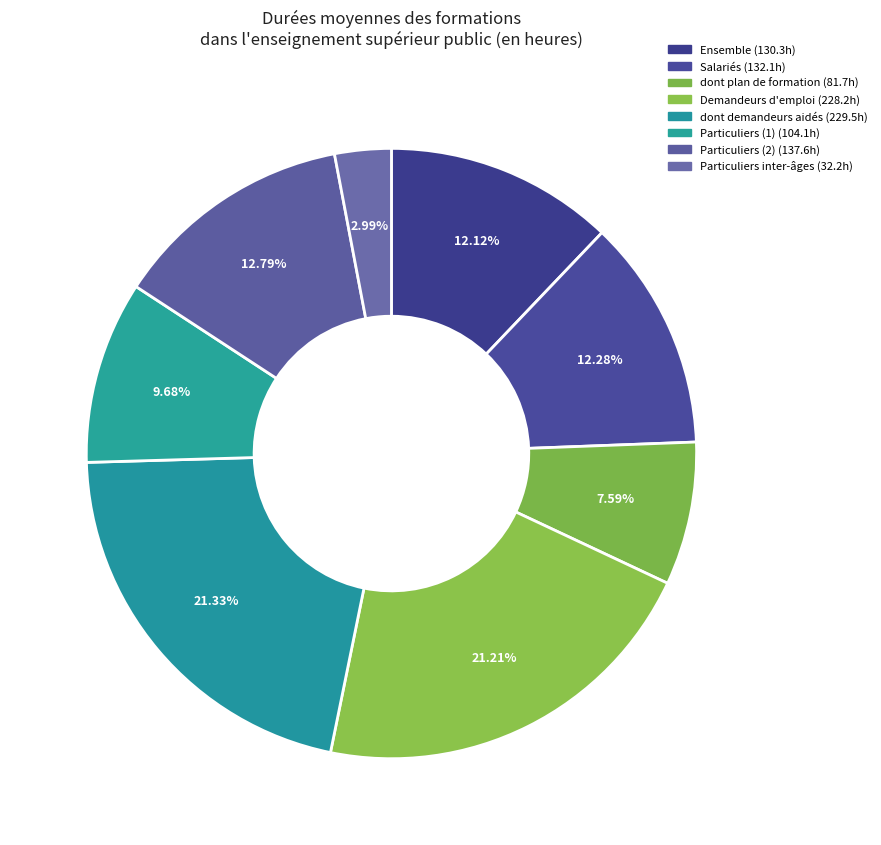

What percentage is the Particuliers (2) slice, to the nearest percent?

13%